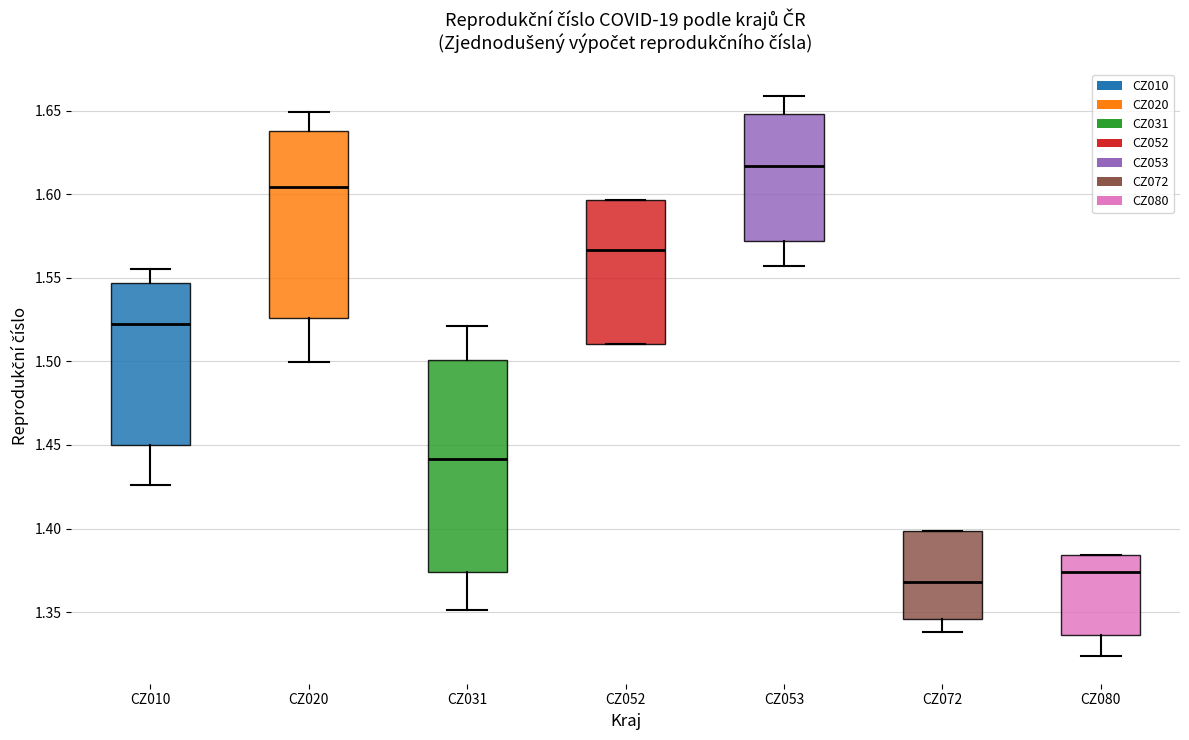

Reading left to right, read every box against the y-axis: the position of its median line, the range the box covers, and the ends of its whiskers. The values are not printed on the chart, so give them approximately, as read against the axis.

CZ010: median 1.520, box 1.450 to 1.545, whiskers 1.425 to 1.555
CZ020: median 1.605, box 1.525 to 1.640, whiskers 1.500 to 1.650
CZ031: median 1.440, box 1.375 to 1.500, whiskers 1.350 to 1.520
CZ052: median 1.565, box 1.510 to 1.595, whiskers 1.510 to 1.595
CZ053: median 1.615, box 1.570 to 1.650, whiskers 1.555 to 1.660
CZ072: median 1.370, box 1.345 to 1.400, whiskers 1.340 to 1.400
CZ080: median 1.375, box 1.335 to 1.385, whiskers 1.325 to 1.385